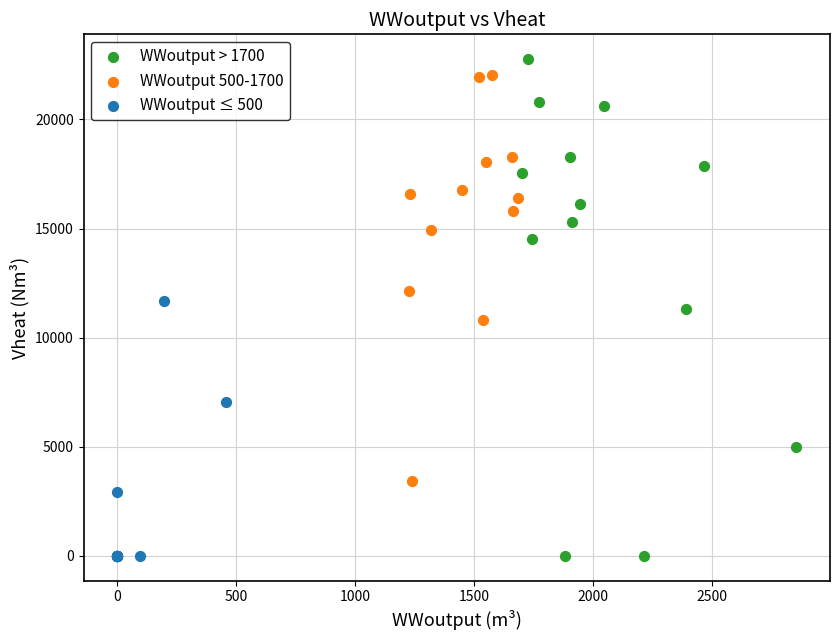

Which series has the largest Y range (max minus min)?

WWoutput > 1700